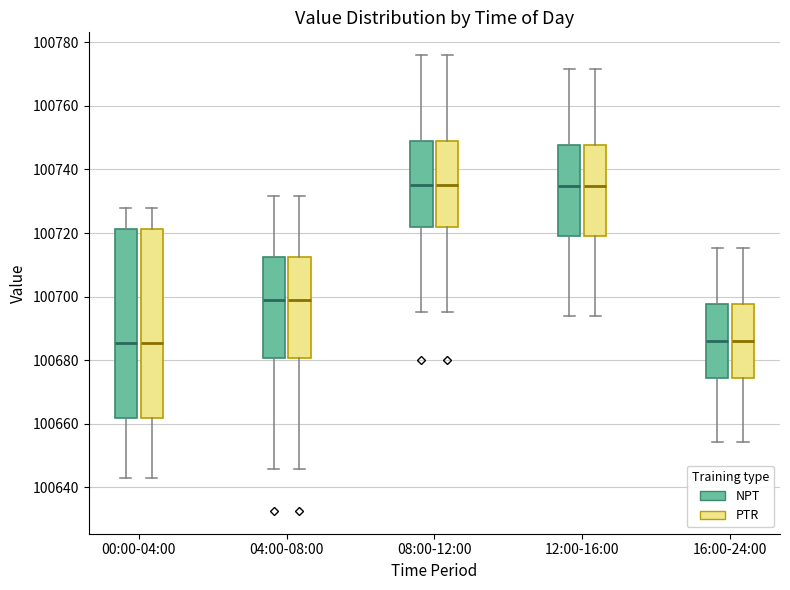

Reading left to right, read every box against the y-axis: the position of its median line, the range the box covers, and the ends of its whiskers. The values are not printed on the chart, so give them approximately, as read against the axis.

00:00-04:00 (NPT): median 100686, box 100662 to 100722, whiskers 100642 to 100728
00:00-04:00 (PTR): median 100686, box 100662 to 100722, whiskers 100642 to 100728
04:00-08:00 (NPT): median 100698, box 100680 to 100712, whiskers 100646 to 100732
04:00-08:00 (PTR): median 100698, box 100680 to 100712, whiskers 100646 to 100732
08:00-12:00 (NPT): median 100736, box 100722 to 100748, whiskers 100696 to 100776
08:00-12:00 (PTR): median 100736, box 100722 to 100748, whiskers 100696 to 100776
12:00-16:00 (NPT): median 100734, box 100720 to 100748, whiskers 100694 to 100772
12:00-16:00 (PTR): median 100734, box 100720 to 100748, whiskers 100694 to 100772
16:00-24:00 (NPT): median 100686, box 100674 to 100698, whiskers 100654 to 100716
16:00-24:00 (PTR): median 100686, box 100674 to 100698, whiskers 100654 to 100716